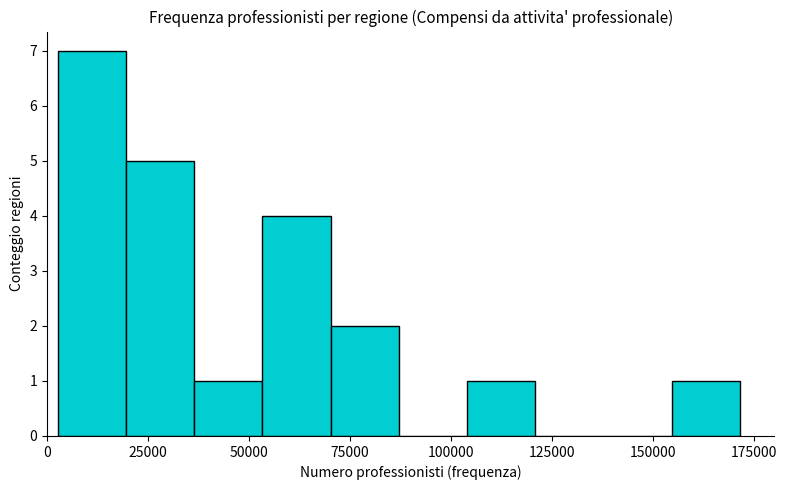

Around what value on the x-axis is the tallest bar? Give the approximate position of its centre, as read against the axis.

10000